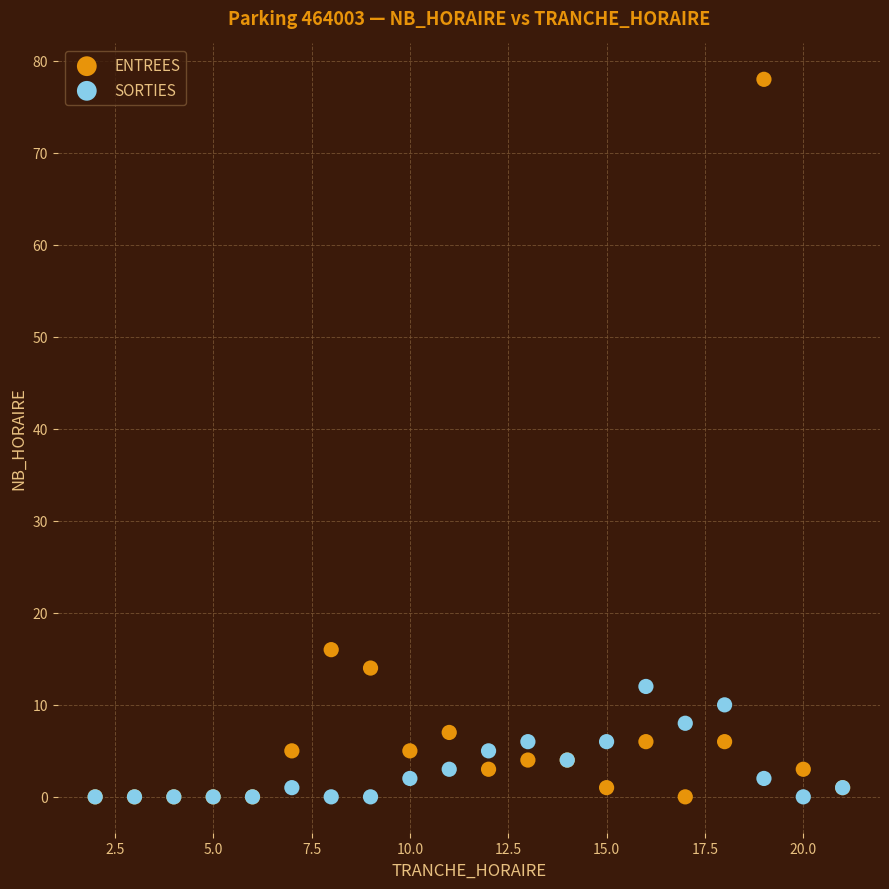

Which series reaches the maximum Y coordinate?

ENTREES